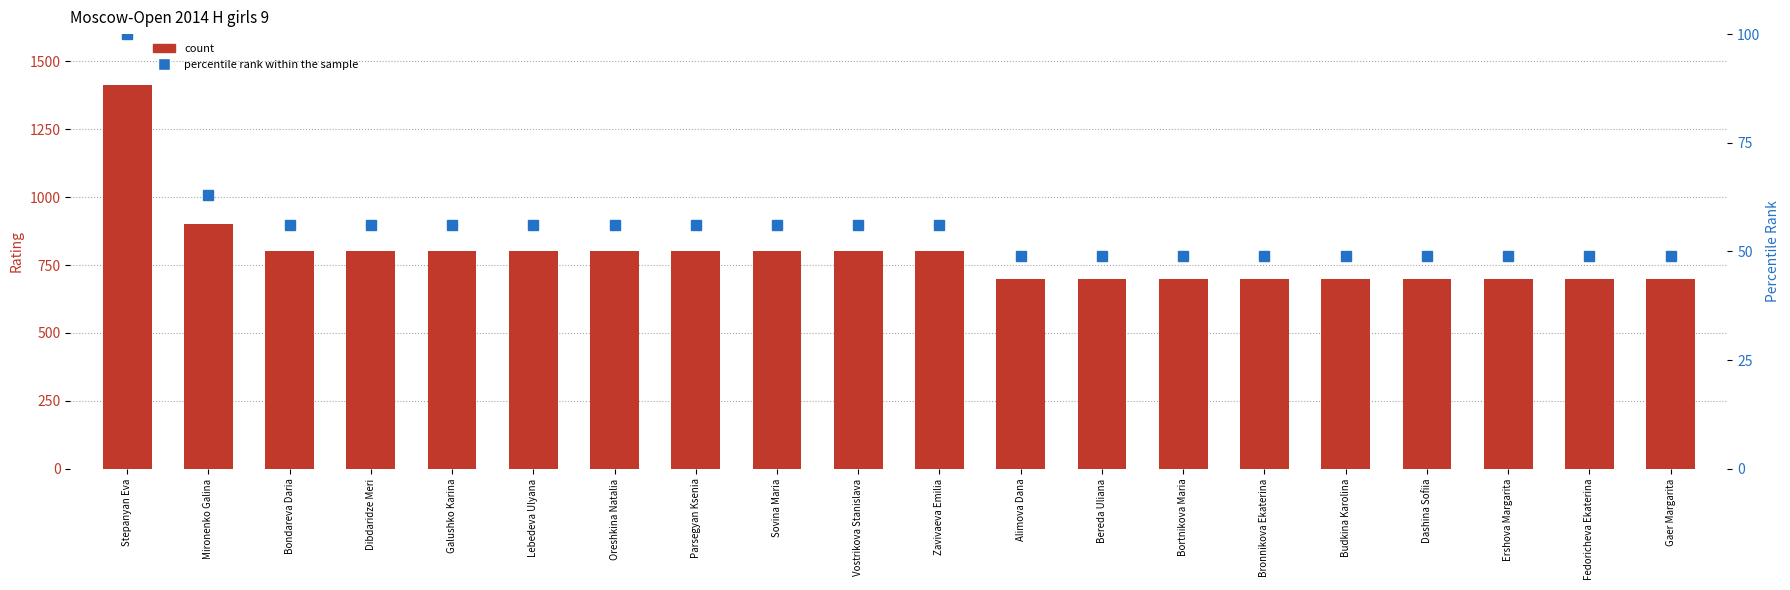

List the labels in order of Rating value, smallest first.

Alimova Dana, Bereda Uliana, Bortnikova Maria, Bronnikova Ekaterina, Budkina Karolina, Dashina Sofiia, Ershova Margarita, Fedoricheva Ekaterina, Gaer Margarita, Bondareva Daria, Dibdaridze Meri, Galushko Karina, Lebedeva Ulyana, Oreshkina Natalia, Parsegyan Ksenia, Sovina Maria, Vostrikova Stanislava, Zavivaeva Emilia, Mironenko Galina, Stepanyan Eva